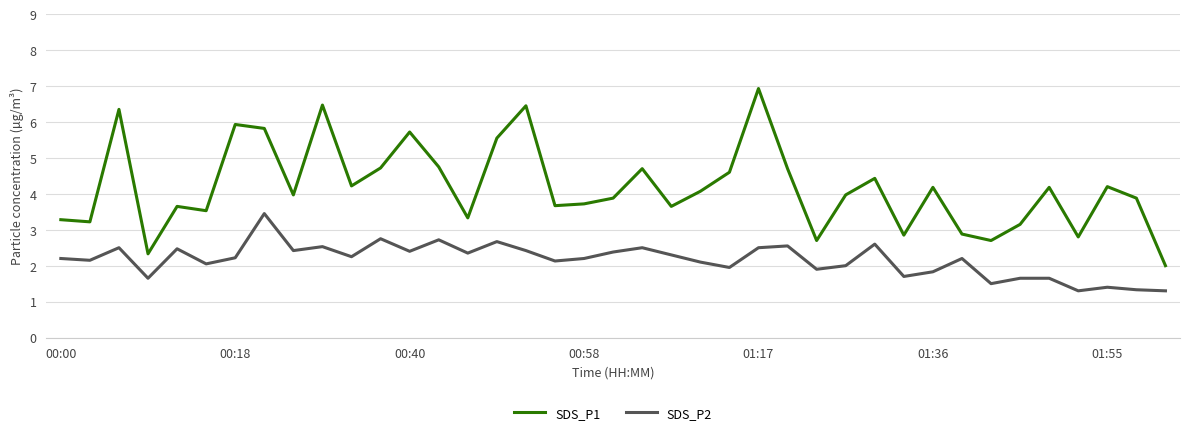

True or false: SDS_P1 has more than 1 interior local peaks.

True